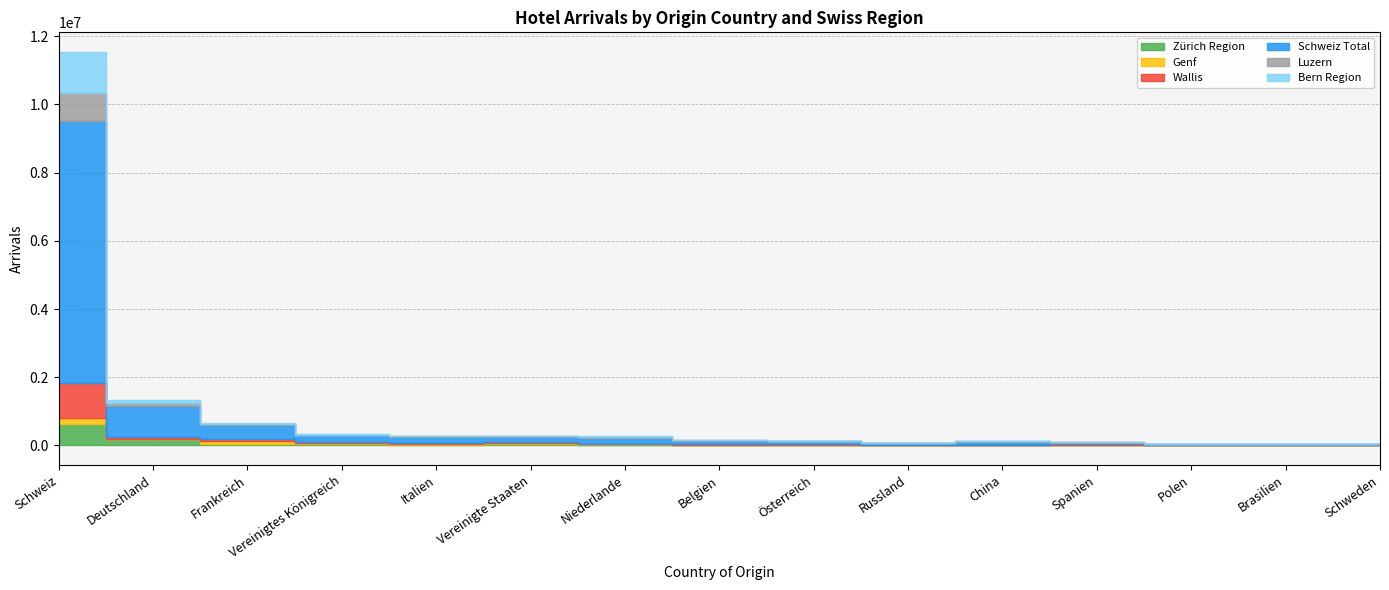

At which category does the chart reach its minimum across all series?

Polen